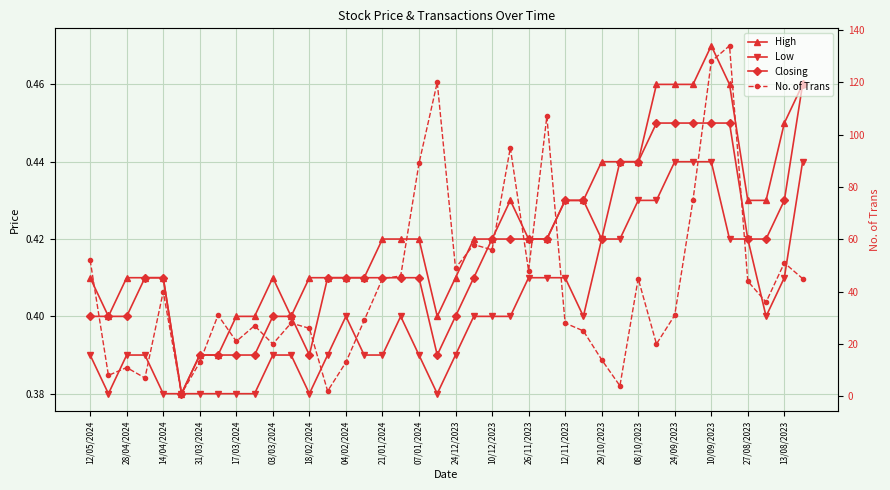

Is it true that High equals 0.6 at 37?

False